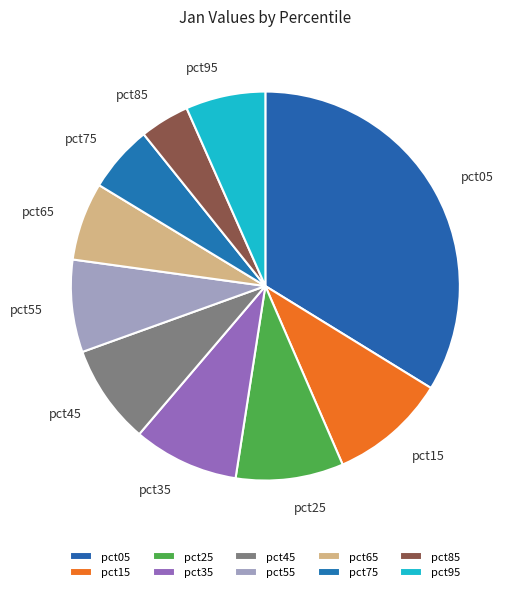

True or false: pct65 accounts for 1% of the total.

False